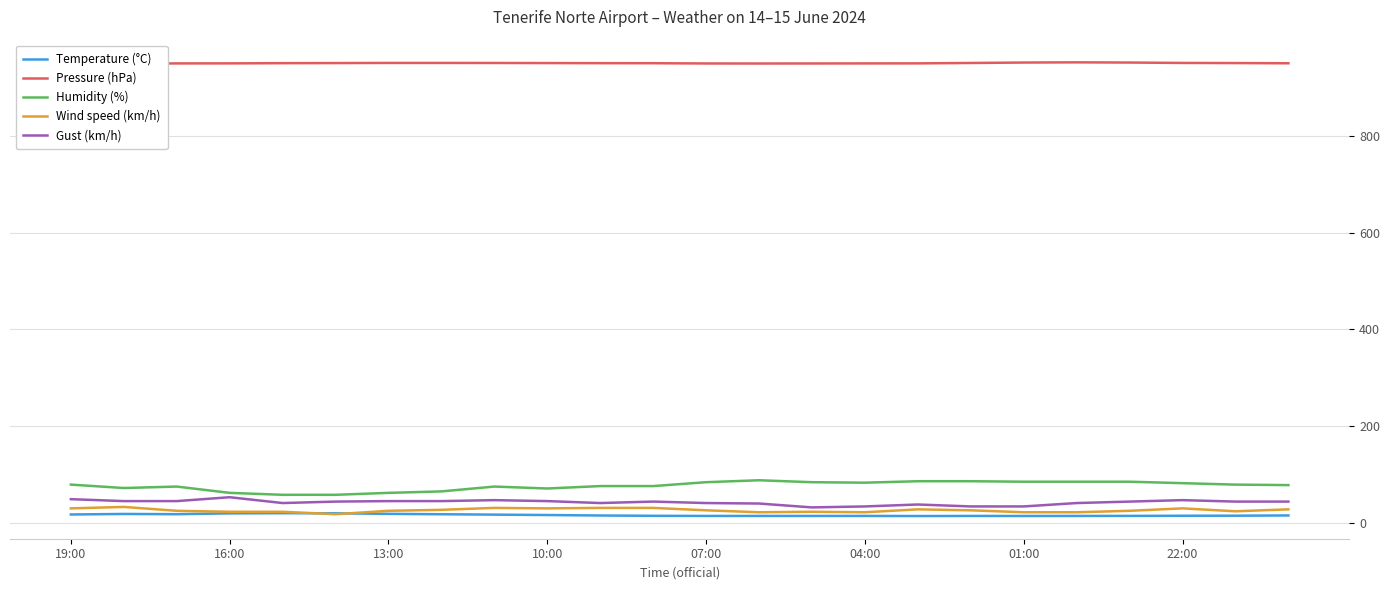

What is the lowest value of the Gust (km/h) series?

33.0